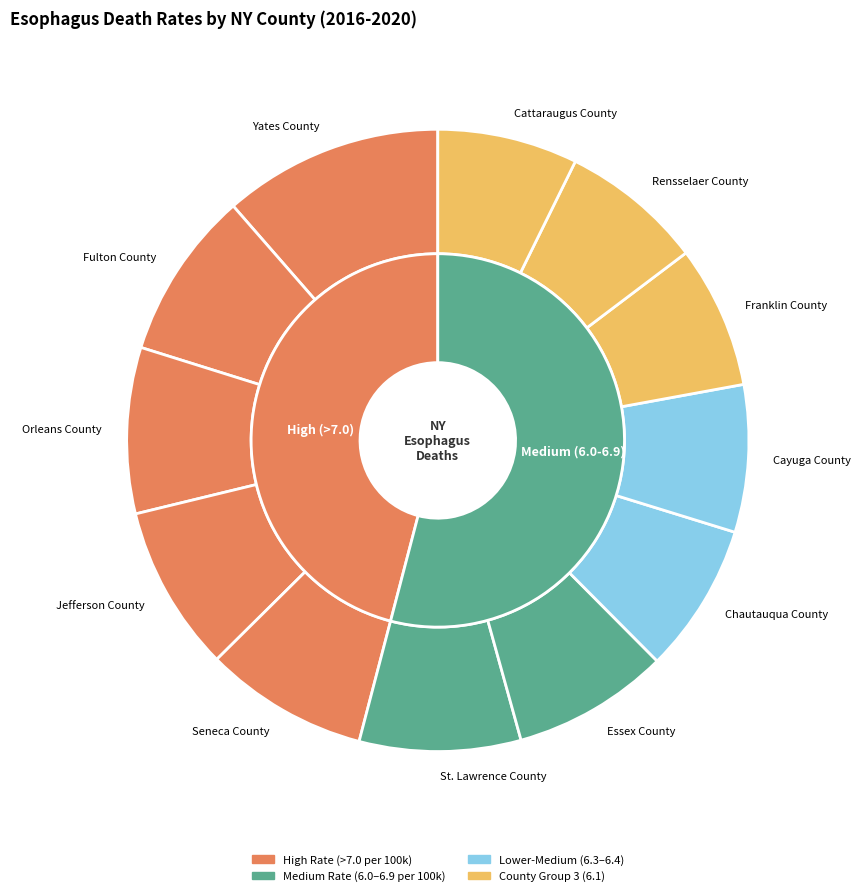

What is the change in value from Chautauqua County to Cayuga County?

-0.1